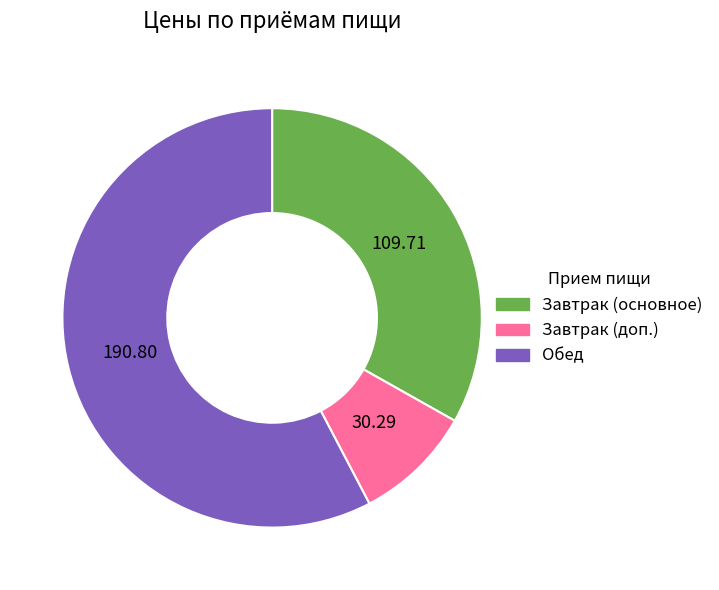

Is the sum of Обед and Завтрак (доп.) greater than half?

Yes